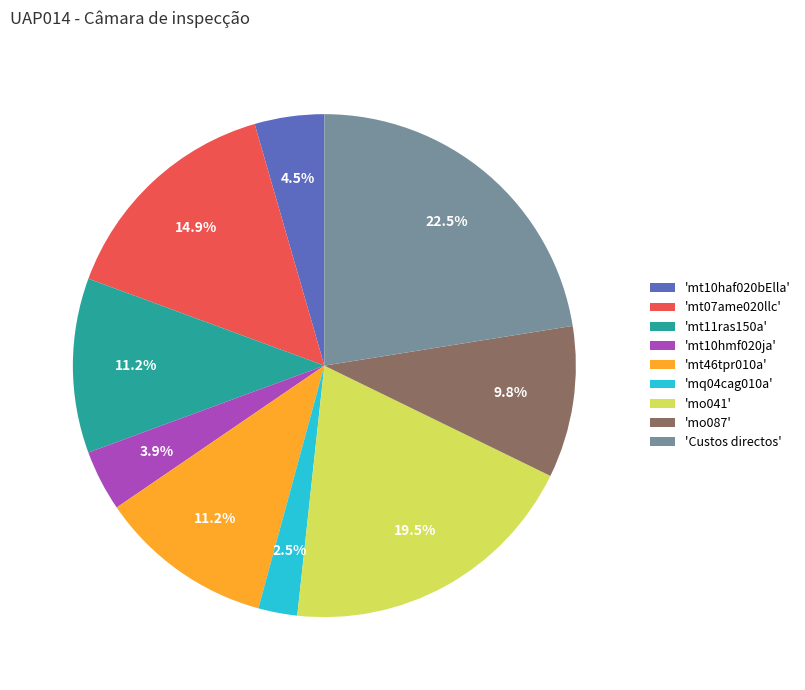

Which category has the smallest portion of the pie?

'mq04cag010a'